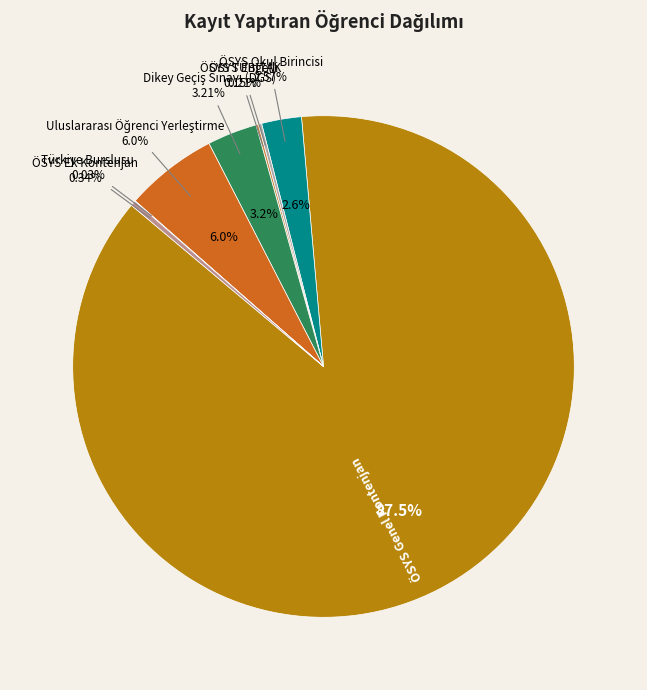

What percentage is the Uluslararası Öğrenci Yerleştirme slice, to the nearest percent?

6%